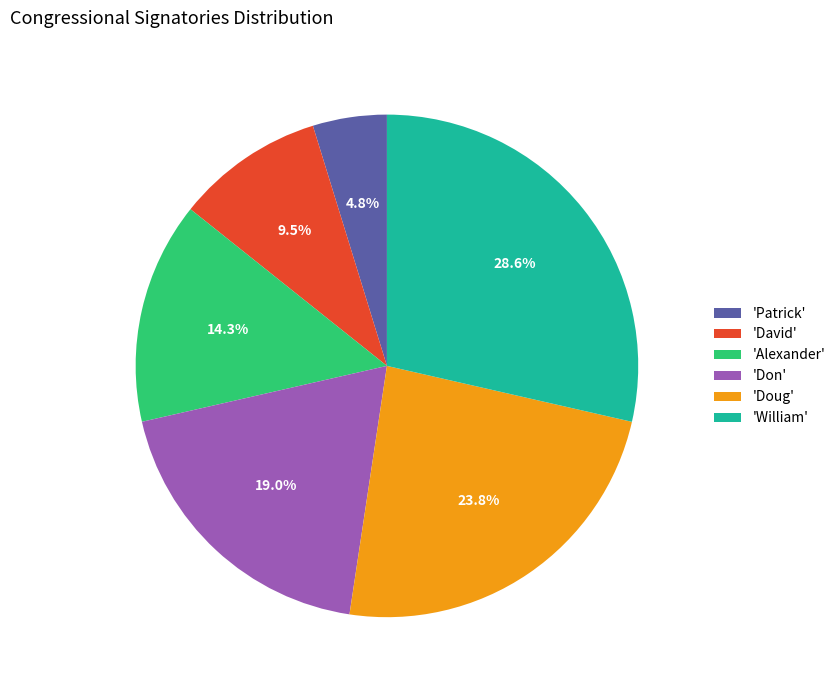

How many segments does this pie chart have?

6